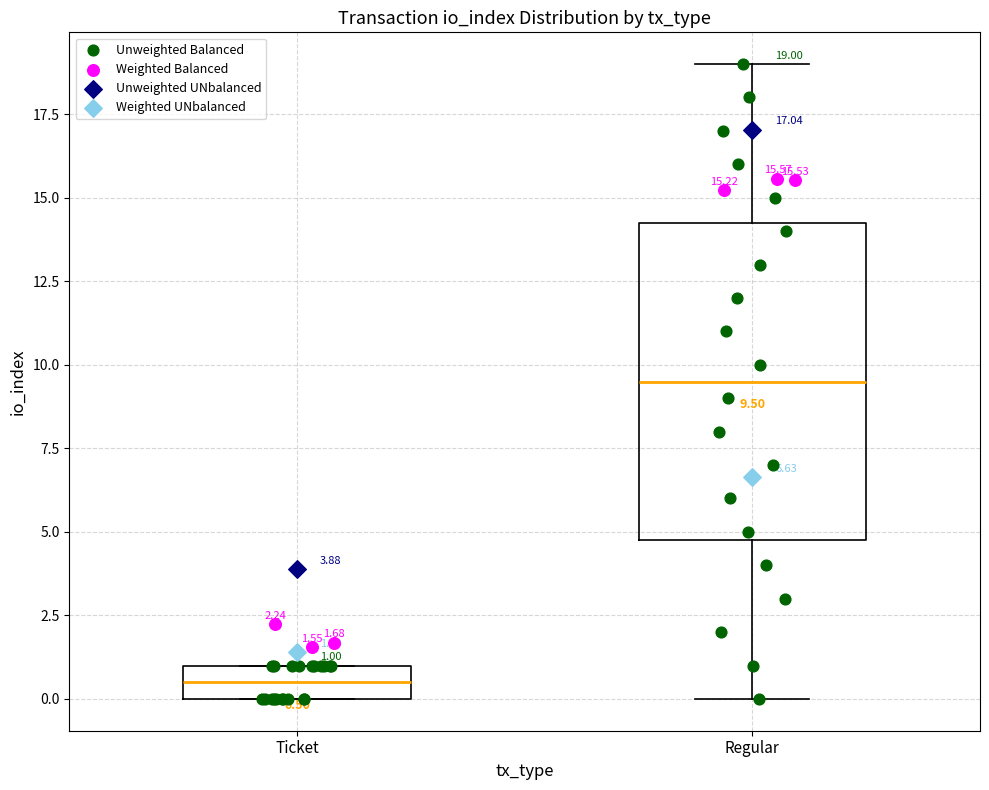

Comparing the boxes themselves (not the whiskers), which one is the tallest?

Regular